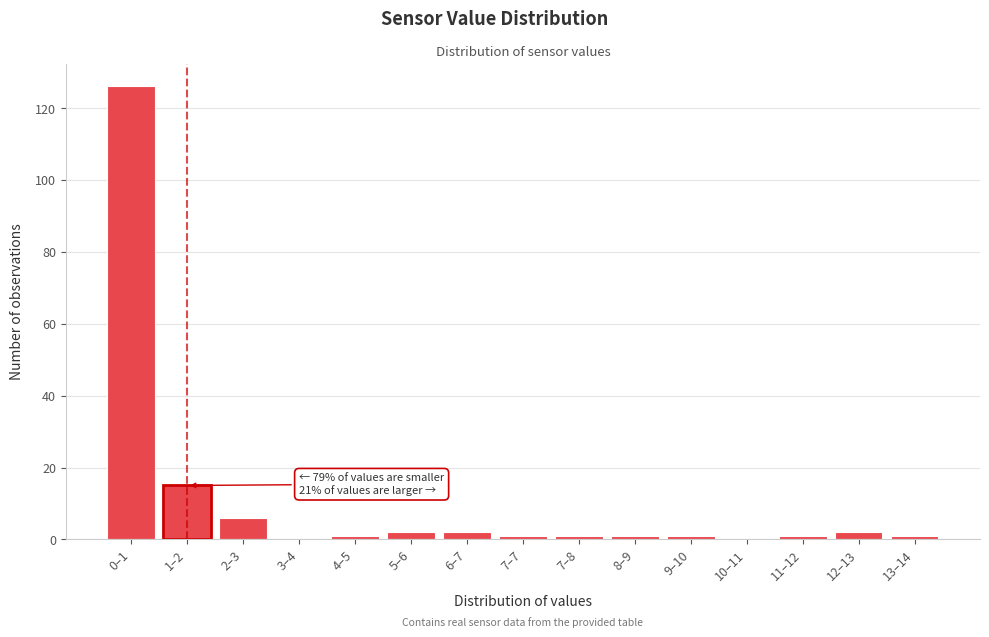

Reading right to left, transcribe all the data shown in this chart.

13–14=1	12–13=2	11–12=1	10–11=0	9–10=1	8–9=1	7–8=1	7–7=1	6–7=2	5–6=2	4–5=1	3–4=0	2–3=6	1–2=15	0–1=126